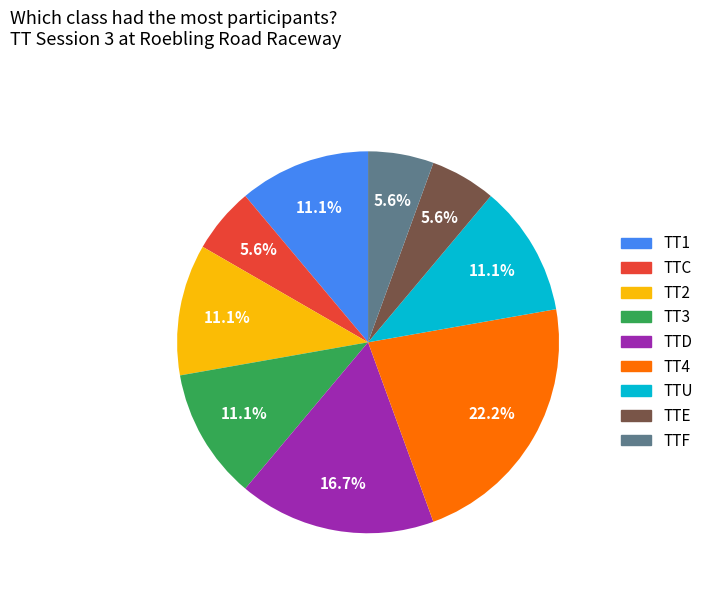

Combined, do TT1 and TTC account for over 50%?

No